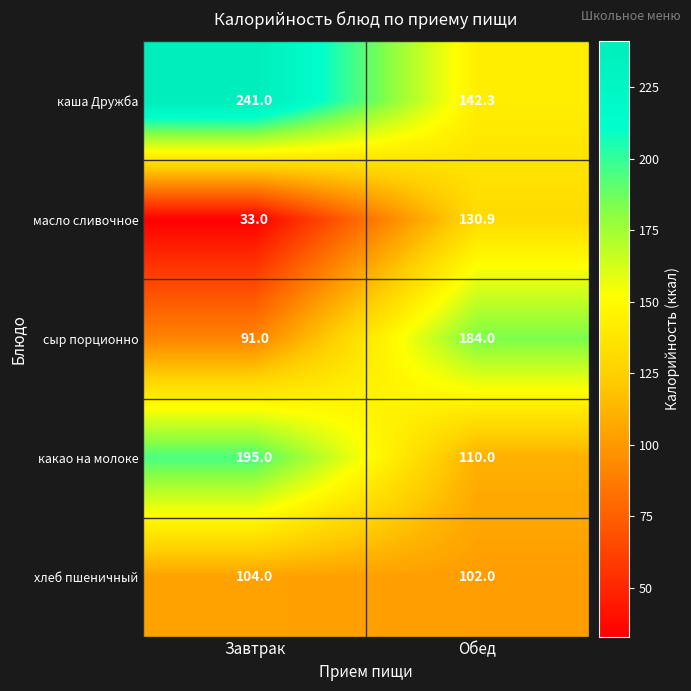

At which category is the sum across all series the highest?

Обед